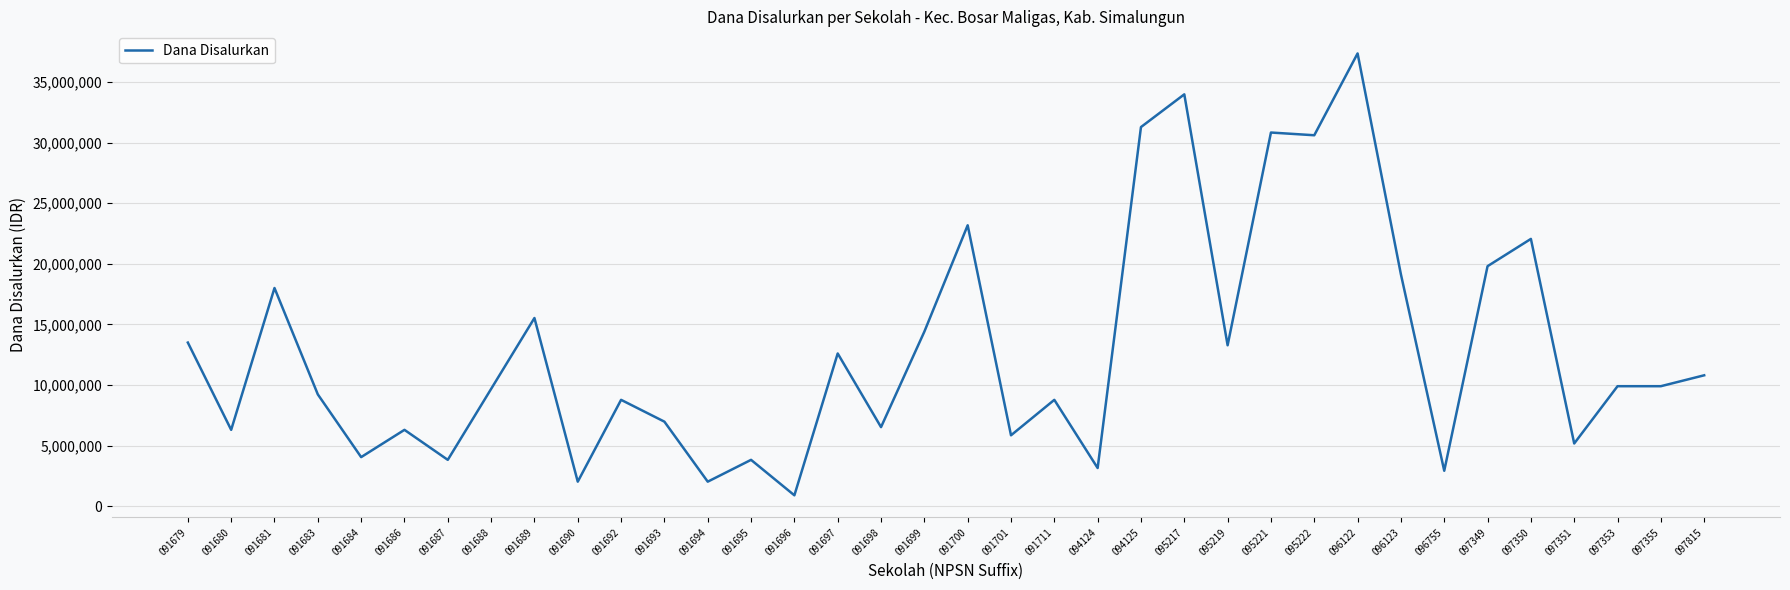

Does the chart have visible grid lines?

Yes